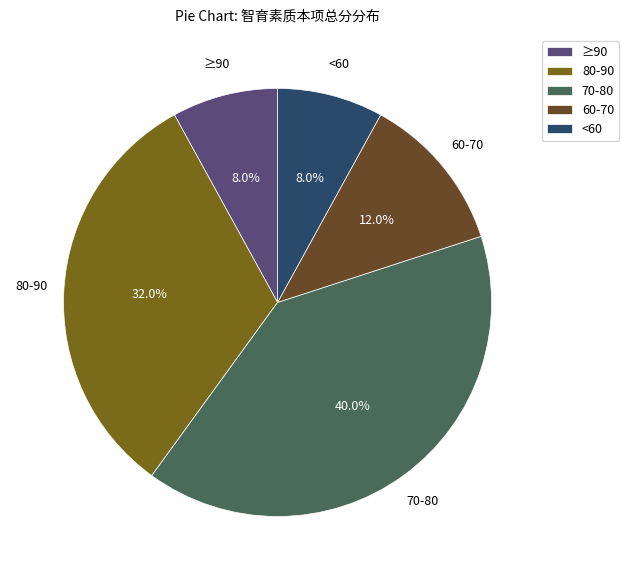

To the nearest percent, what is the difference between the largest and smallest slice percentages?

32%